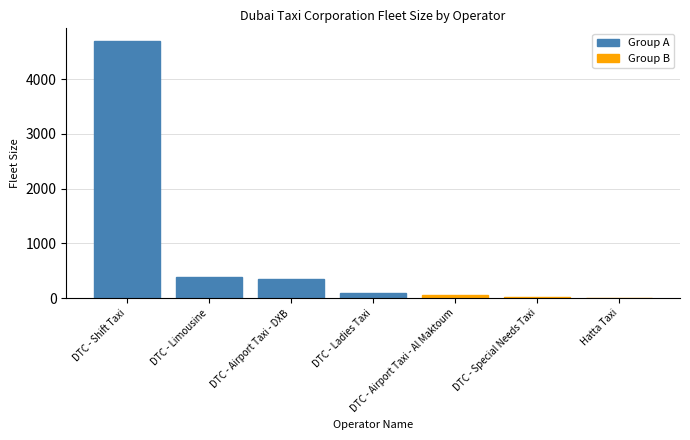

What is the sum of all values?

5604